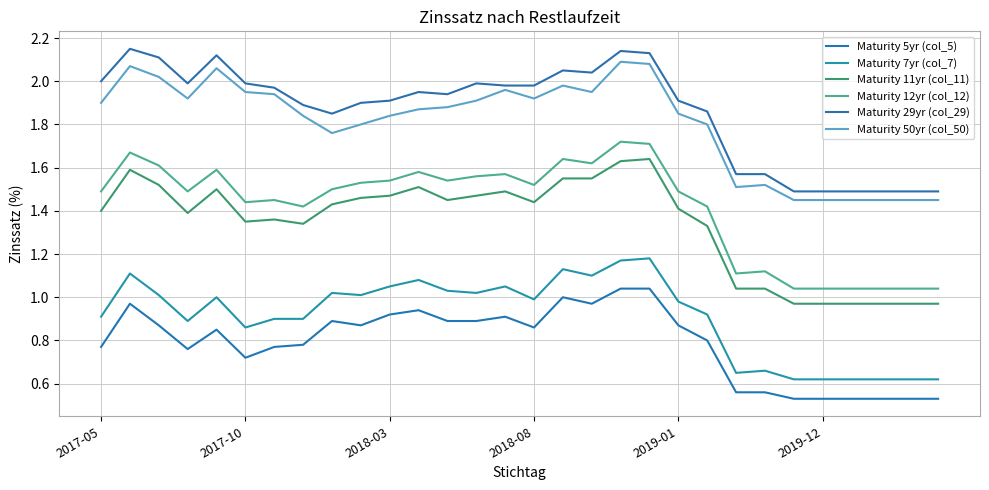

How many lines are shown in the chart?

6